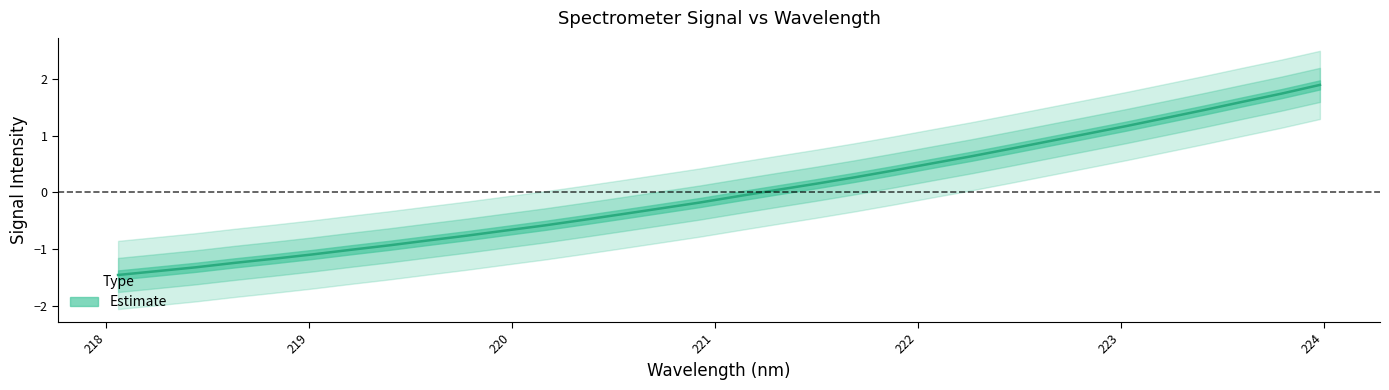

Which has a higher value, 218.2508 or 222.4538?

222.4538